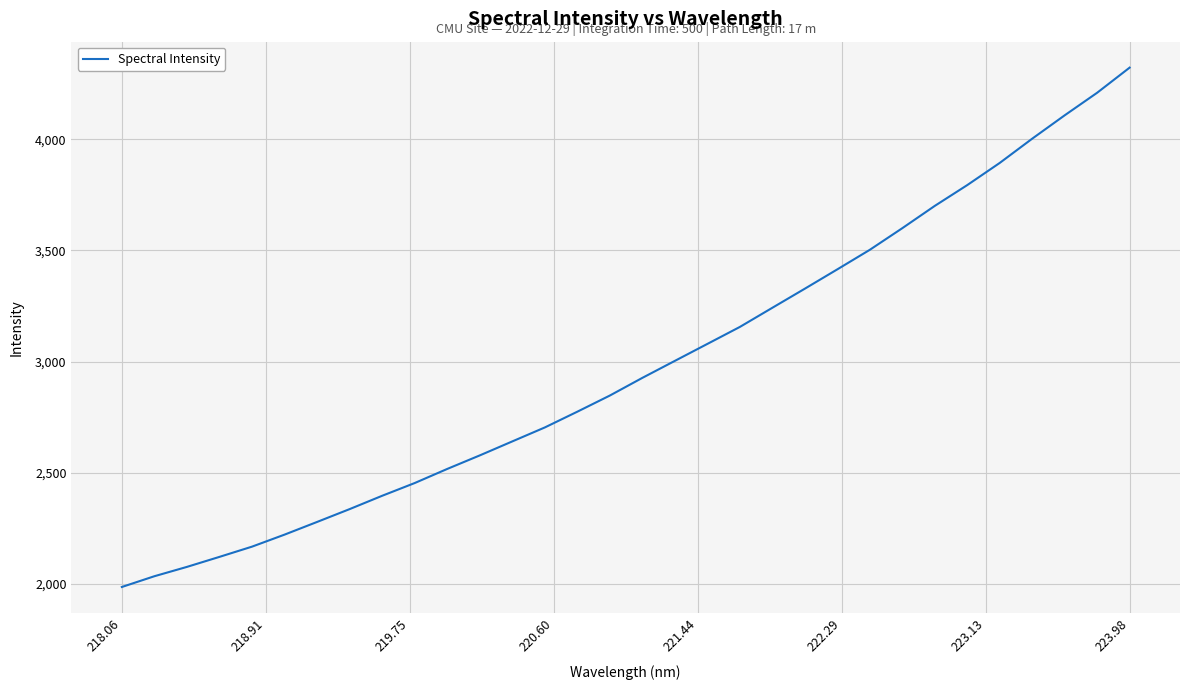

What is the sum of all values?

95411.0